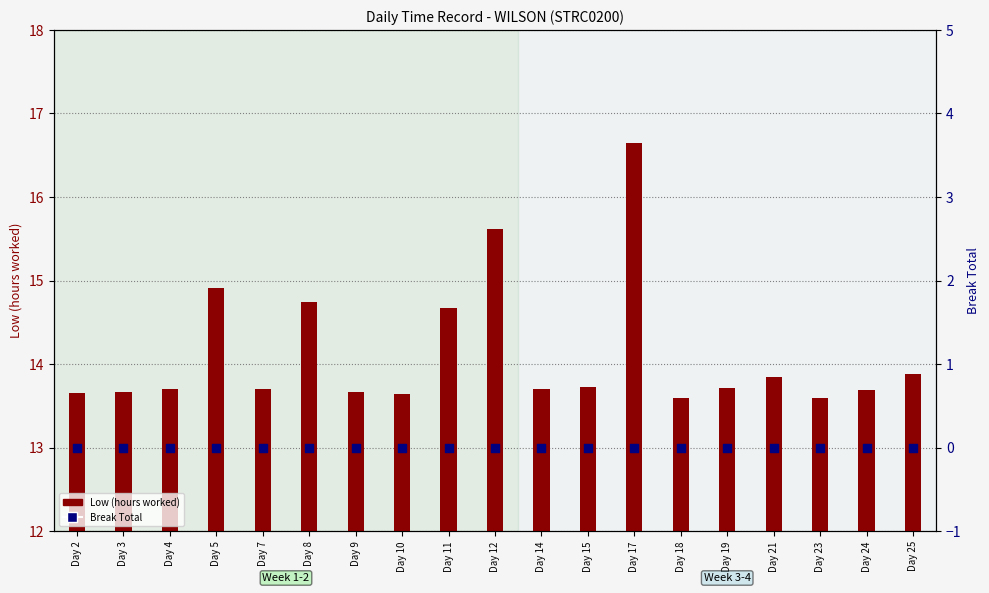

What is the total value across all series at Day 7?

13.7